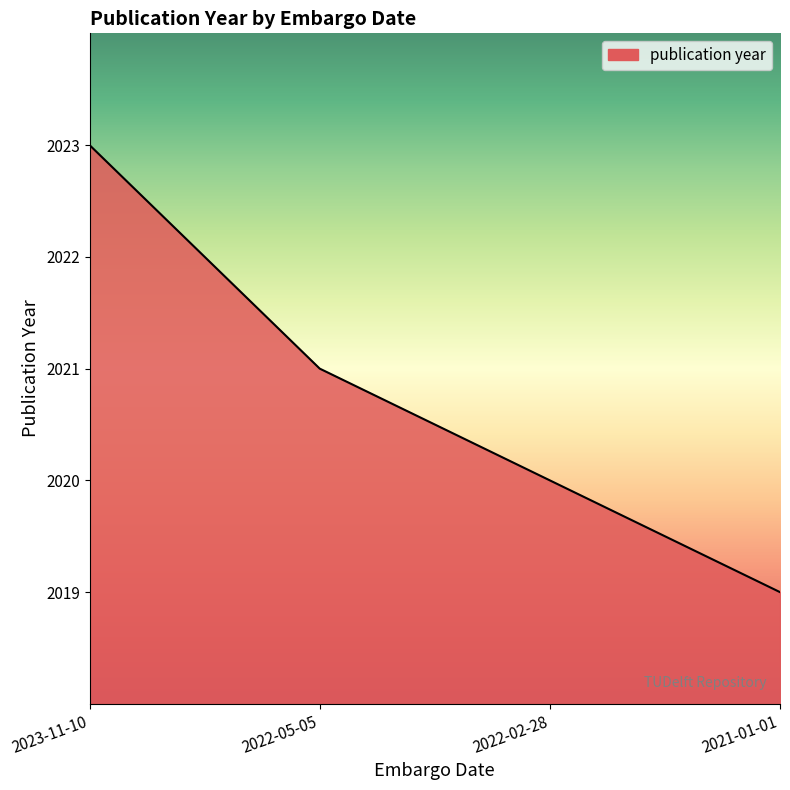

At which label is the value closest to 2021?

2022-05-05